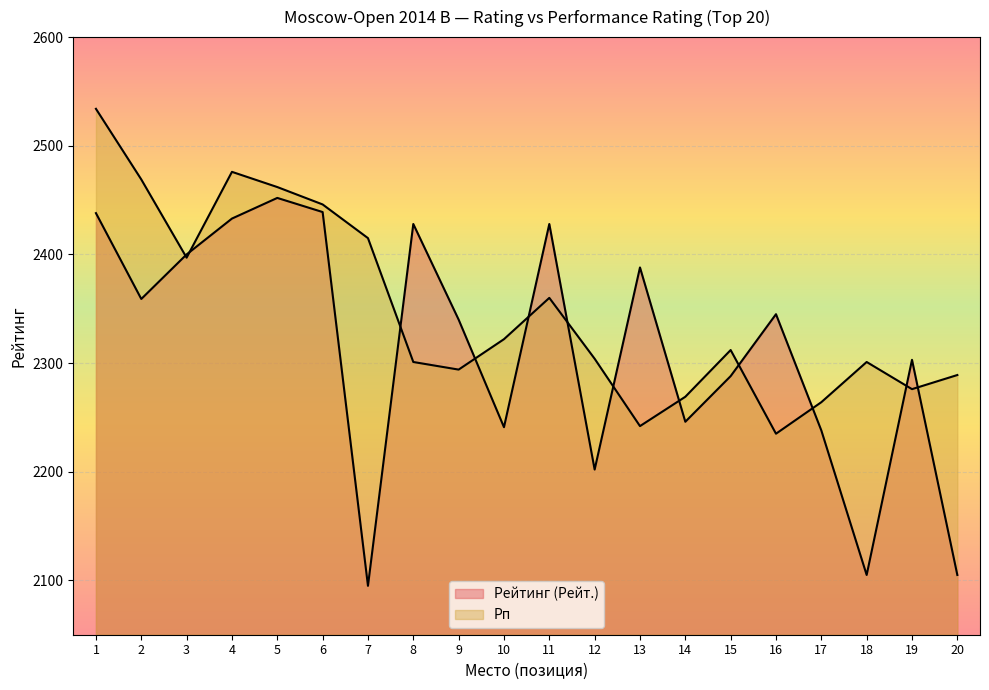

The value of Рп at 16 is 2235. True or false?

True